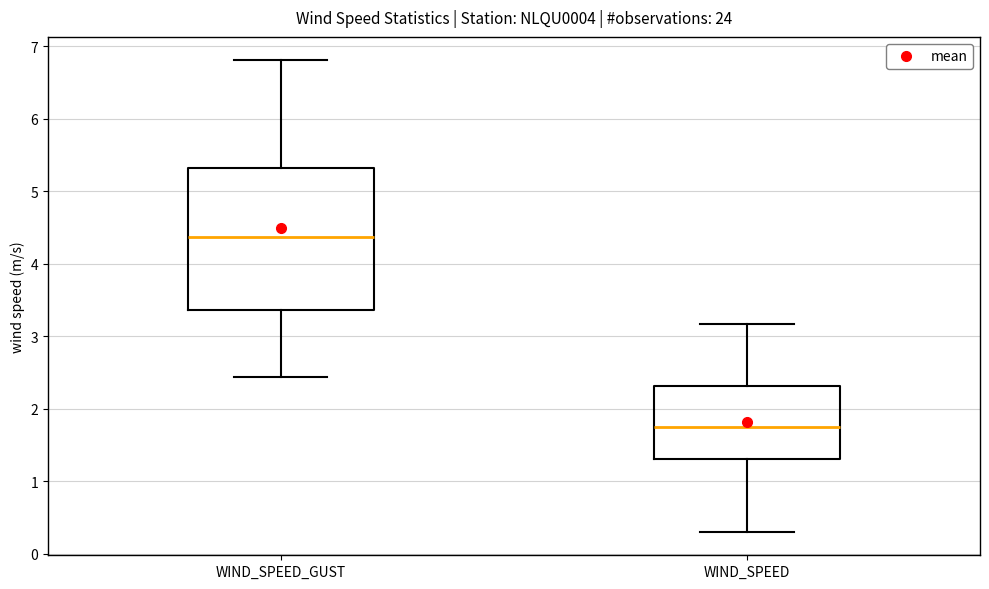

Reading left to right, read every box against the y-axis: the position of its median line, the range the box covers, and the ends of its whiskers. The values are not printed on the chart, so give them approximately, as read against the axis.

WIND_SPEED_GUST: median 4.4, box 3.4 to 5.3, whiskers 2.4 to 6.8
WIND_SPEED: median 1.8, box 1.3 to 2.3, whiskers 0.3 to 3.2